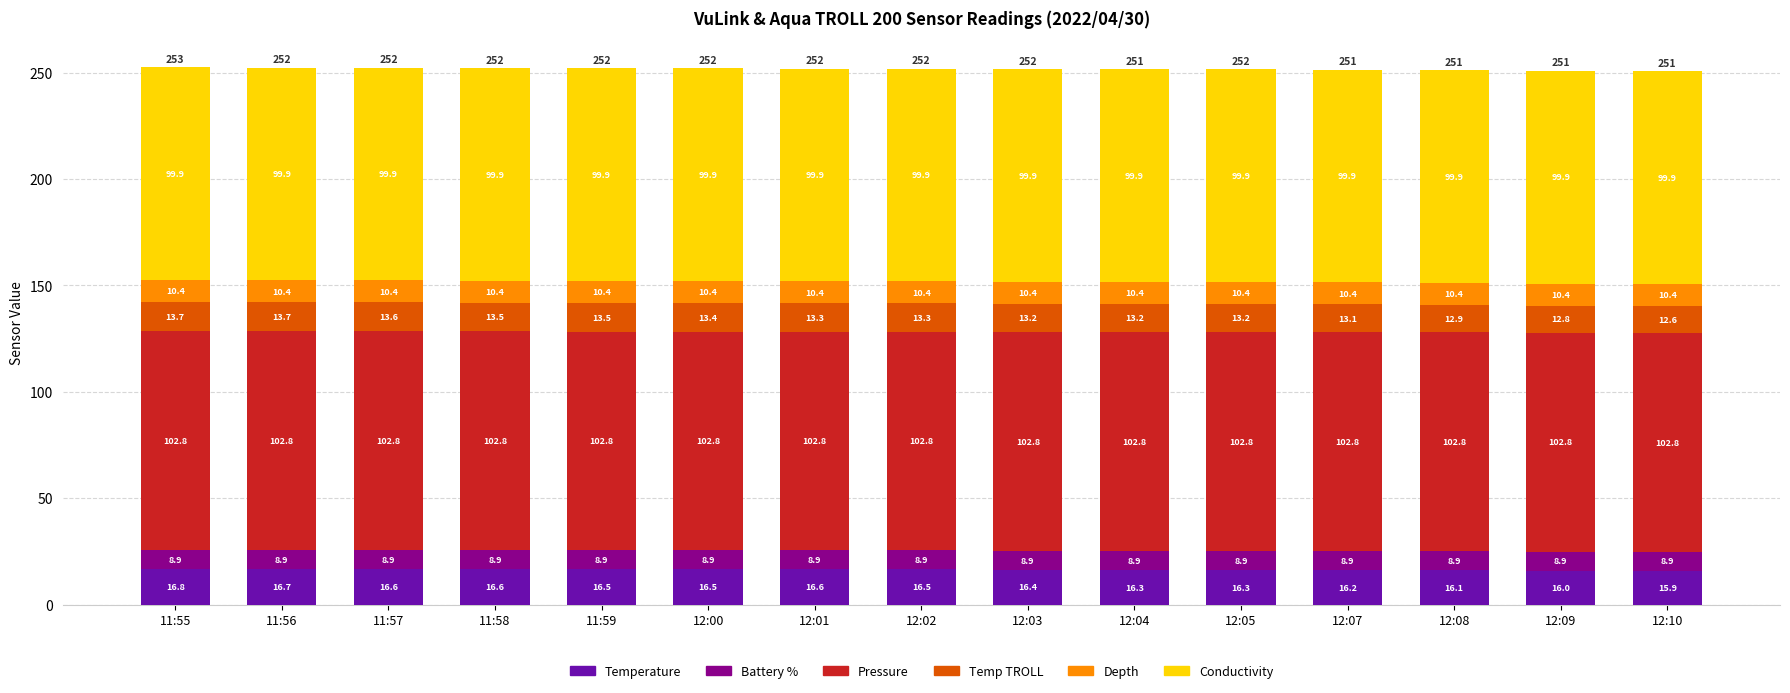

What are all the series names shown in the legend?

Temperature, Battery %, Pressure, Temp TROLL, Depth, Conductivity